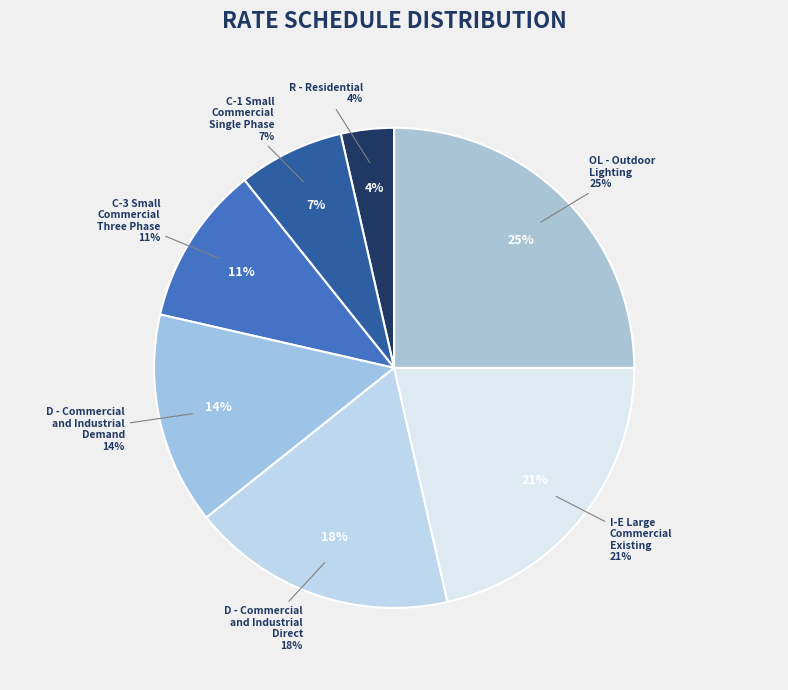

The C-1 Small Commercial Single Phase slice represents 13% of the pie. True or false?

False